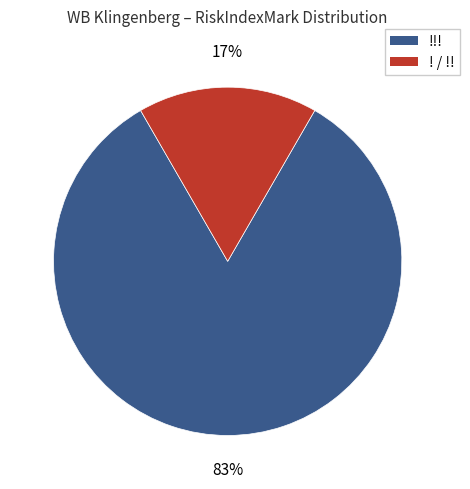

Is there a majority slice in this chart?

Yes